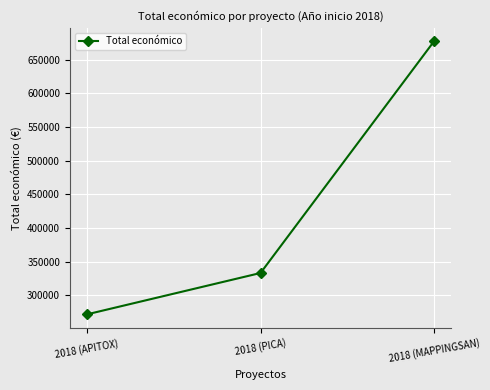

How many values are between 271552 and 677425?

3